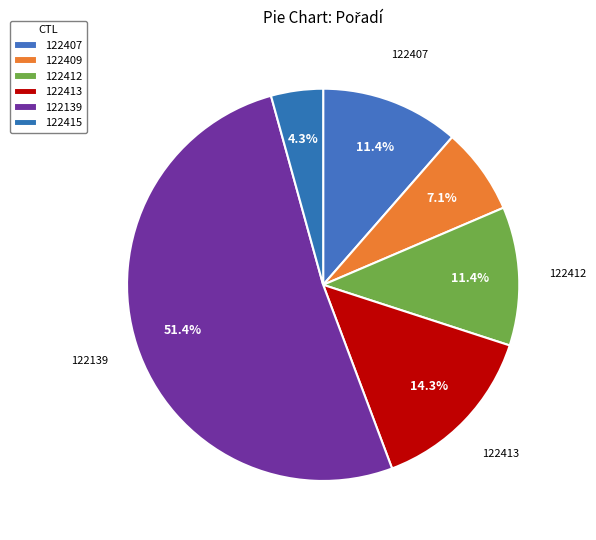

Count the number of slices in the pie.

6